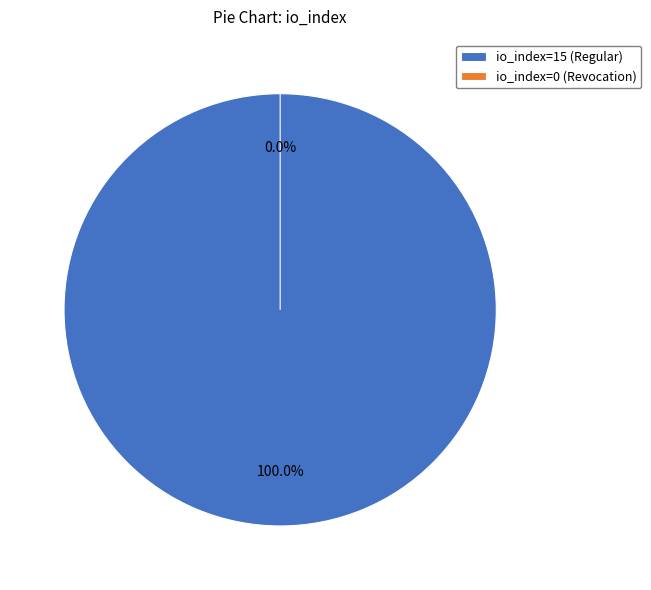

To the nearest percent, what is the difference between the largest and smallest slice percentages?

100%